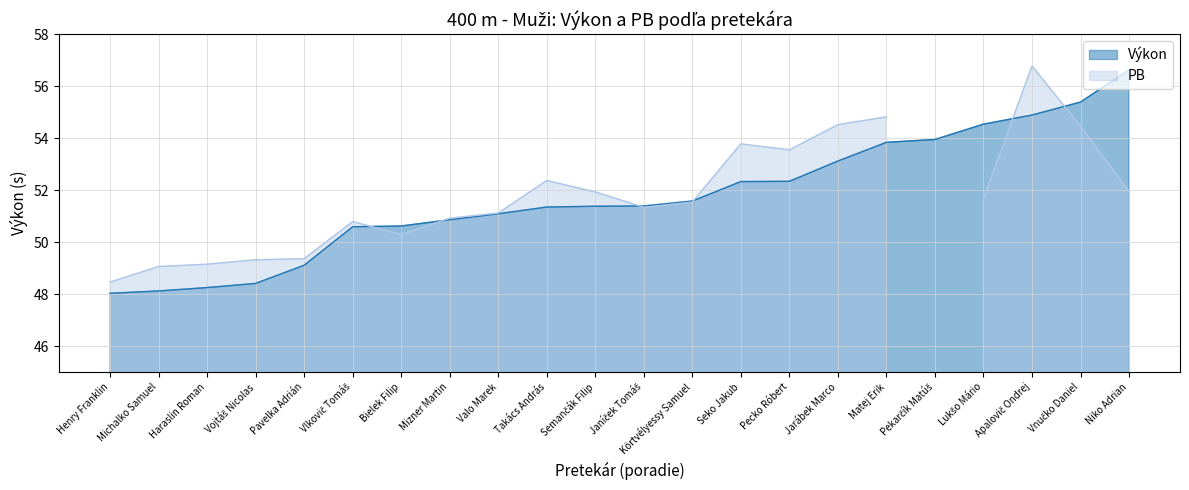

How many values are below 51?

8